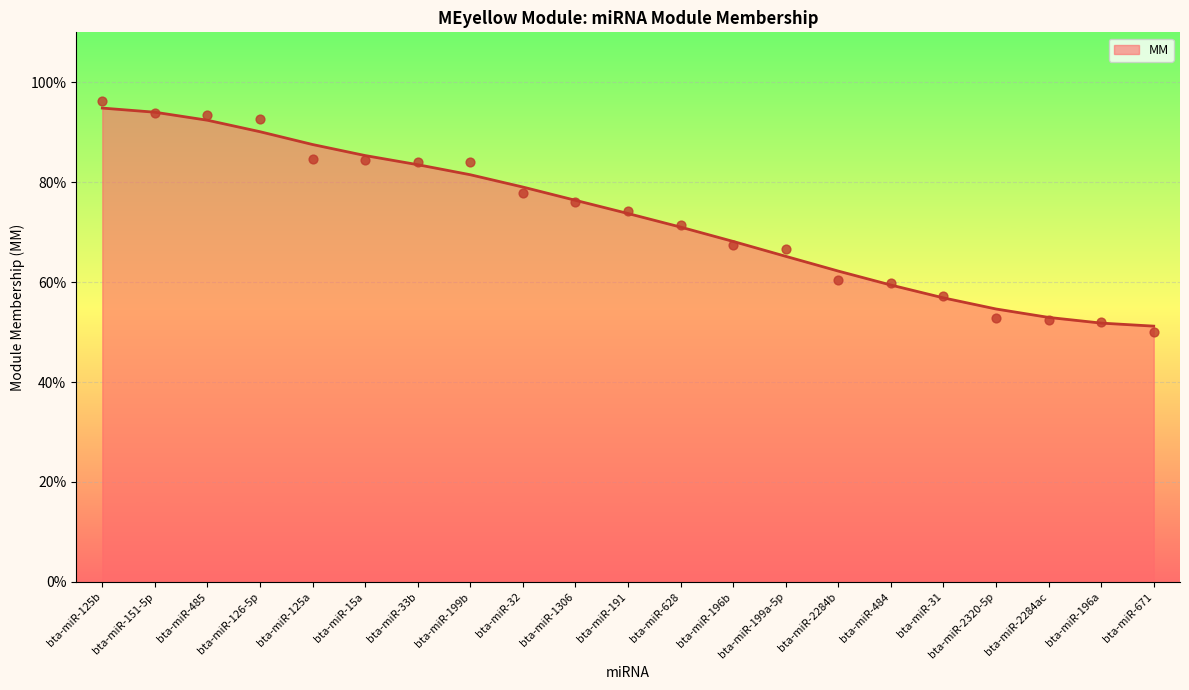

Between bta-miR-196b and bta-miR-2320-5p, which is larger?

bta-miR-196b